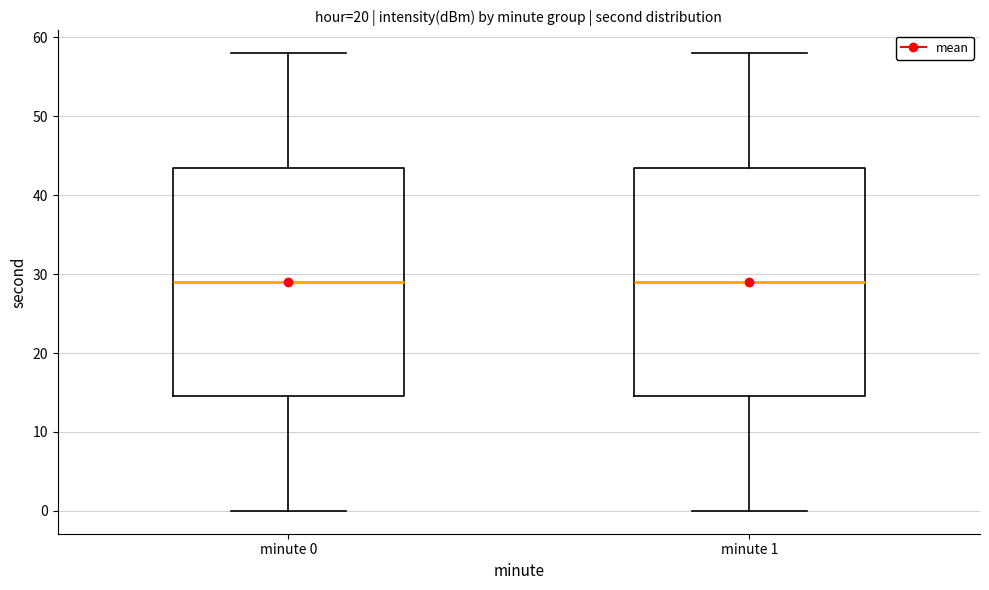

Where is the upper edge of the box for minute 1 on the y-axis? The values are not printed on the chart, so give them approximately, as read against the axis.

44